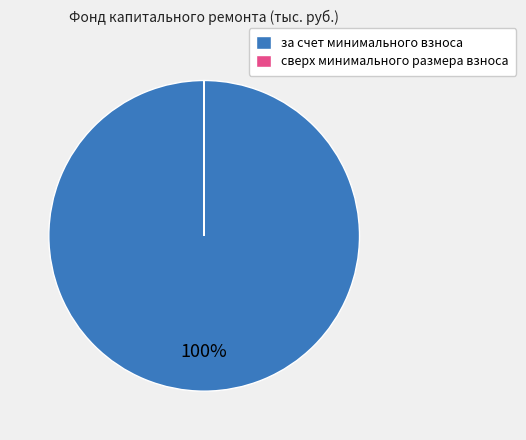

Is it true that за счет минимального взноса is 100% of the pie?

True